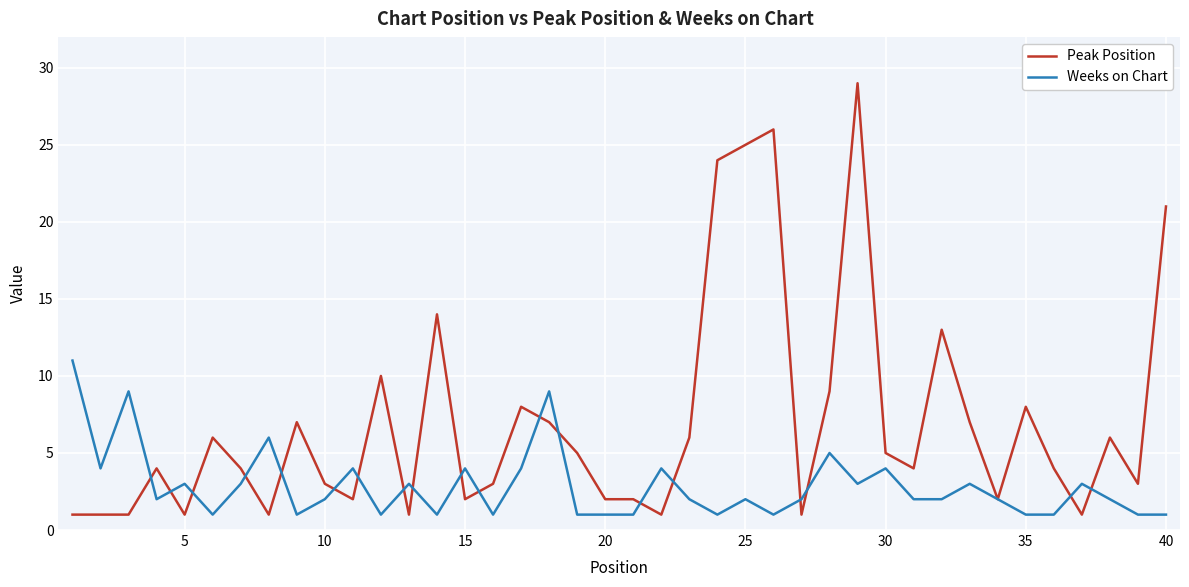

Reading right to left, what are all the values shown in this chart?

Peak Position: 21	3	6	1	4	8	2	7	13	4	5	29	9	1	26	25	24	6	1	2	2	5	7	8	3	2	14	1	10	2	3	7	1	4	6	1	4	1	1	1
Weeks on Chart: 1	1	2	3	1	1	2	3	2	2	4	3	5	2	1	2	1	2	4	1	1	1	9	4	1	4	1	3	1	4	2	1	6	3	1	3	2	9	4	11